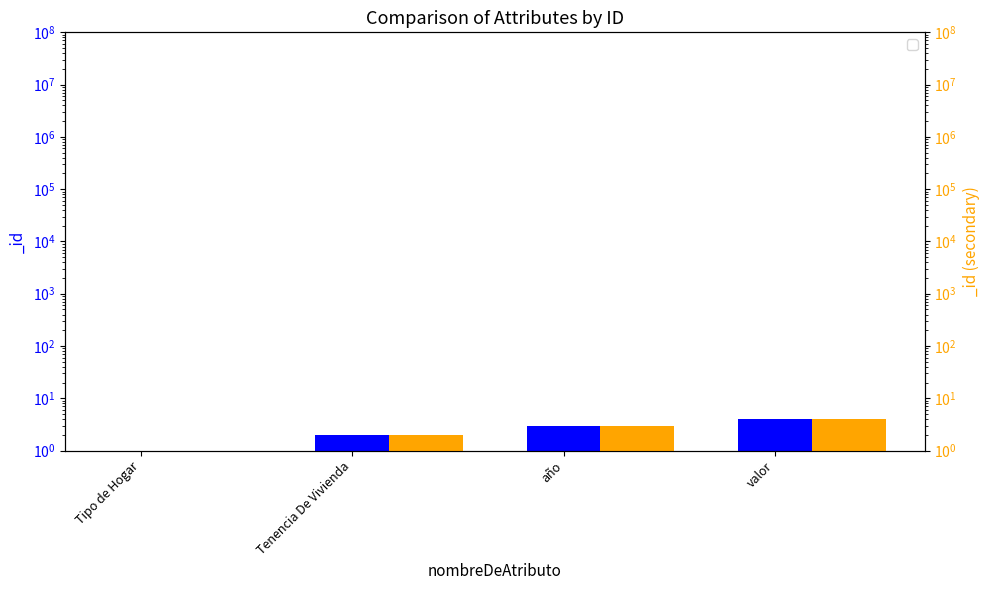

What is the sum of the values at valor and año?

7